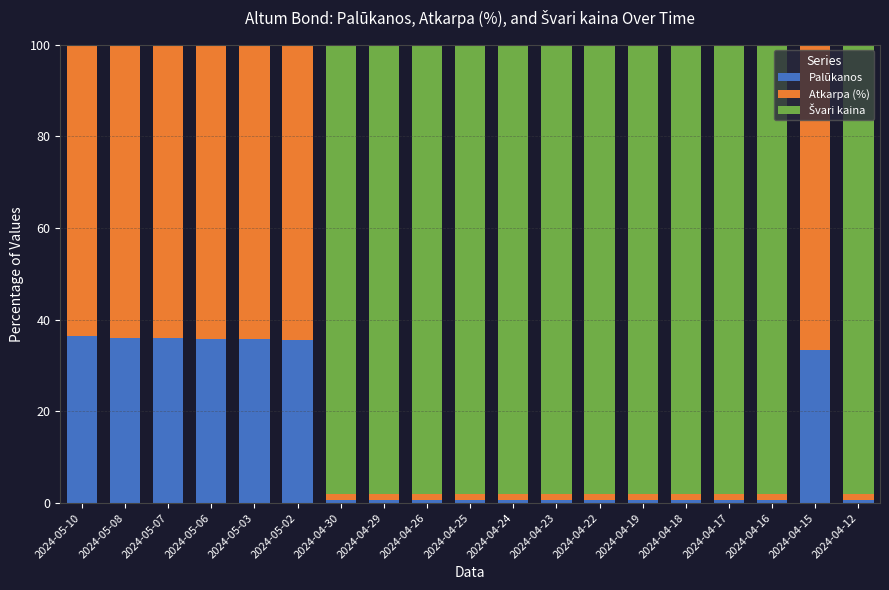

What is the sum of all Palūkanos values?

256.8